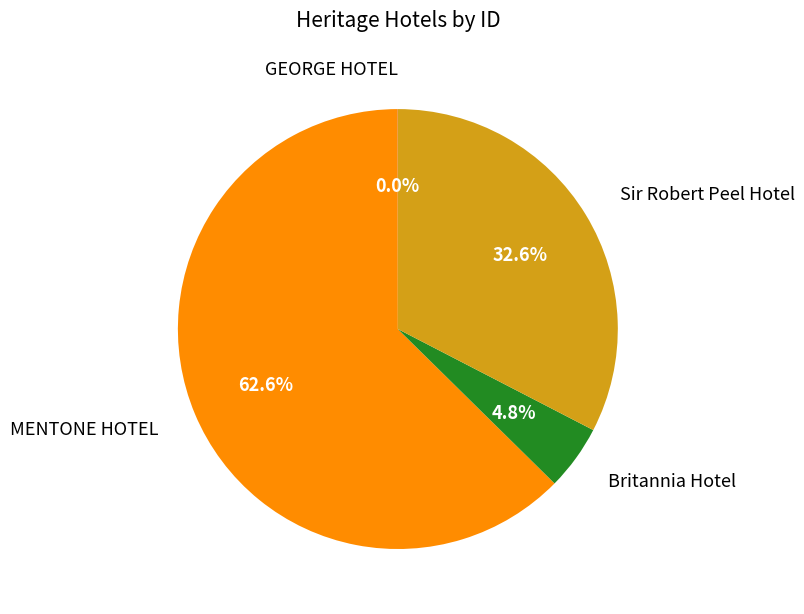

Does any single category account for the majority?

Yes